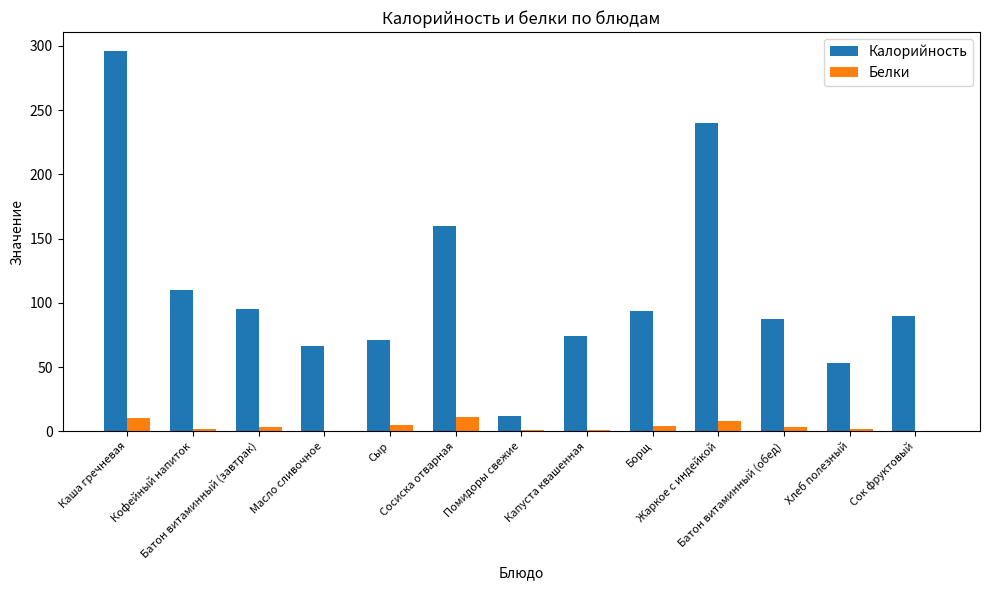

Does the chart contain stacked bars?

No